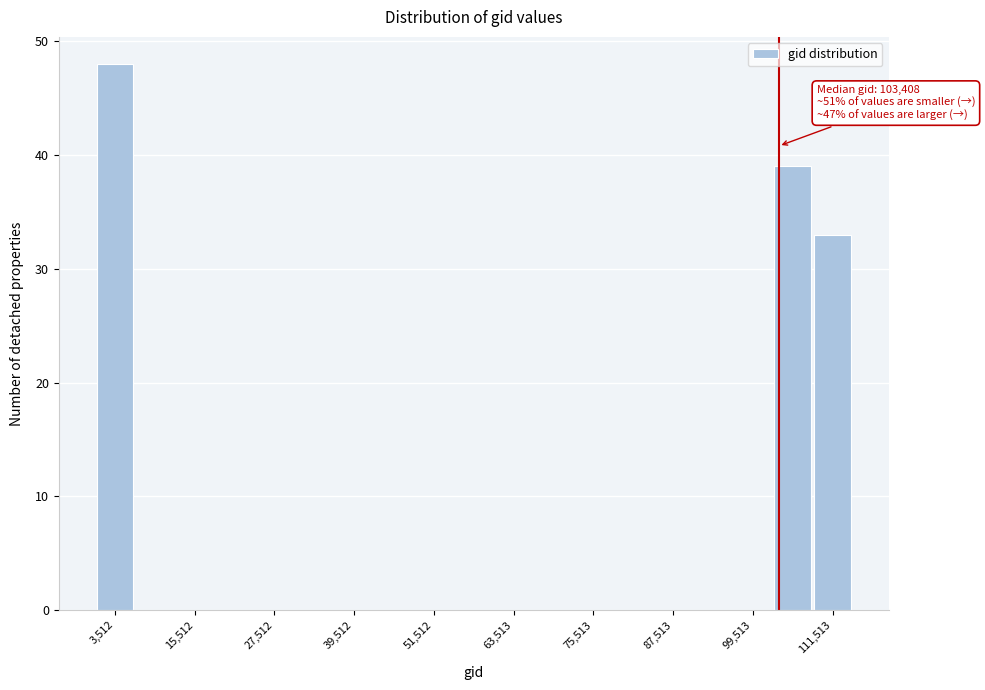

Read against the x-axis, roughly where is the centre of the tallest bar?

4000